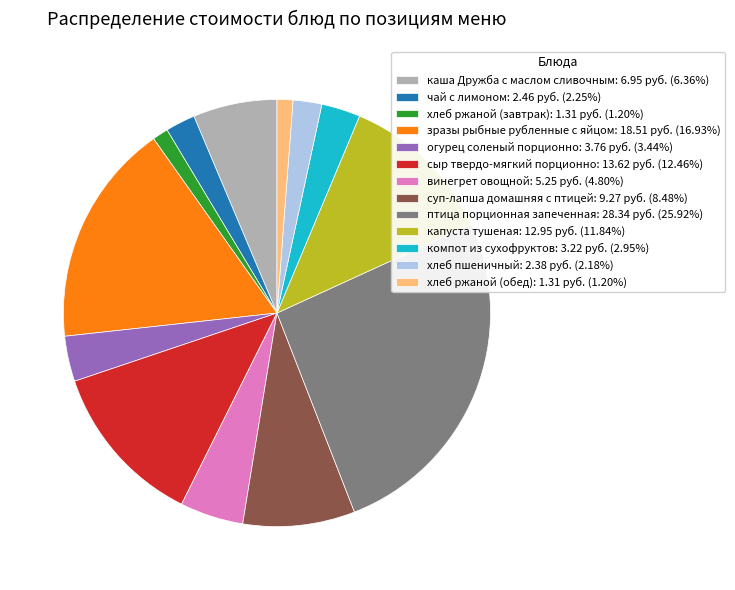

Does хлеб ржаной (завтрак) account for over 50% of the chart?

No